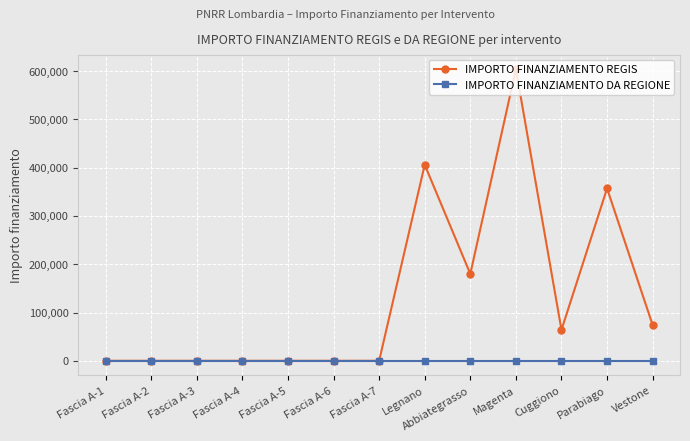

What is the total value across all series at Abbiategrasso?

180000.0